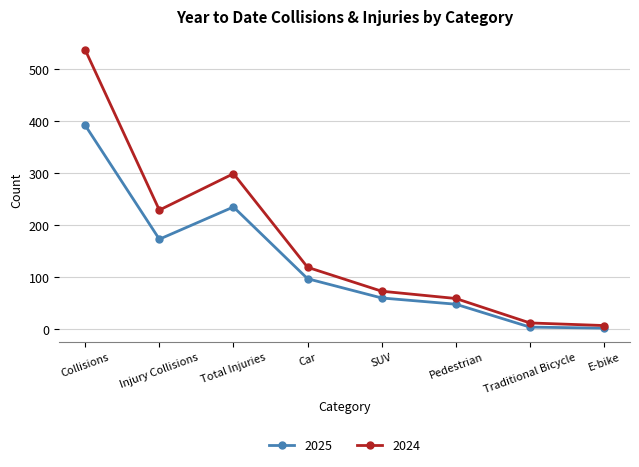

What is the difference between the 2024 values at Collisions and Injury Collisions?

308